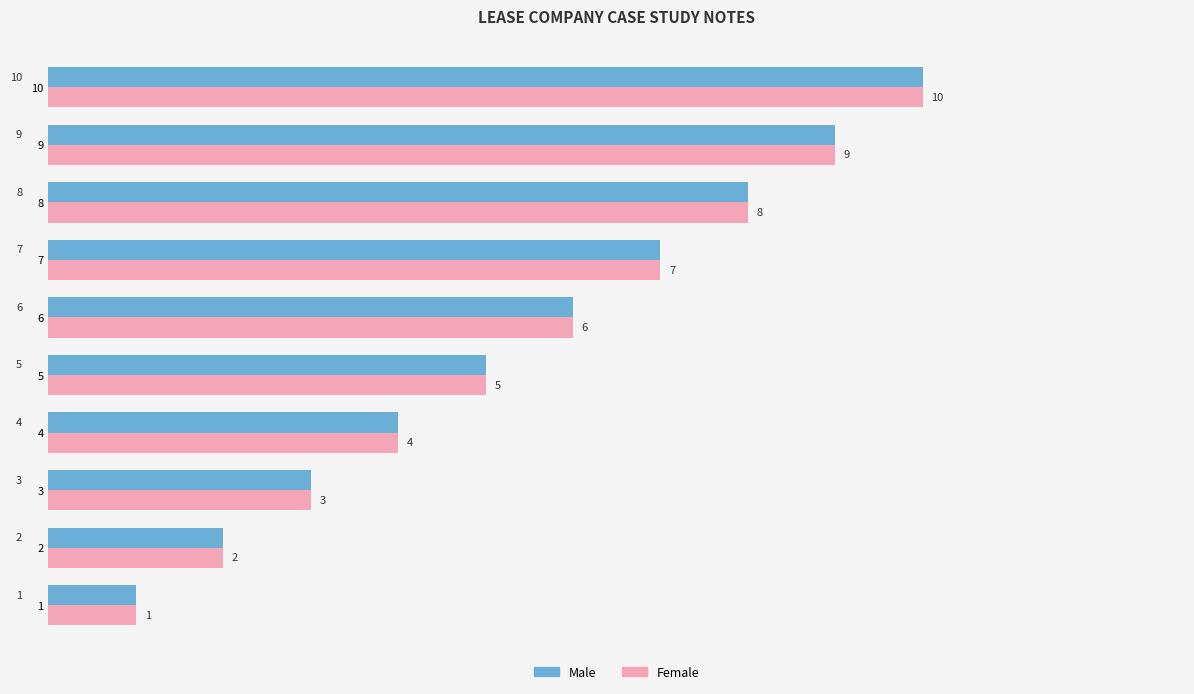

What is the sum of all Female values?

55